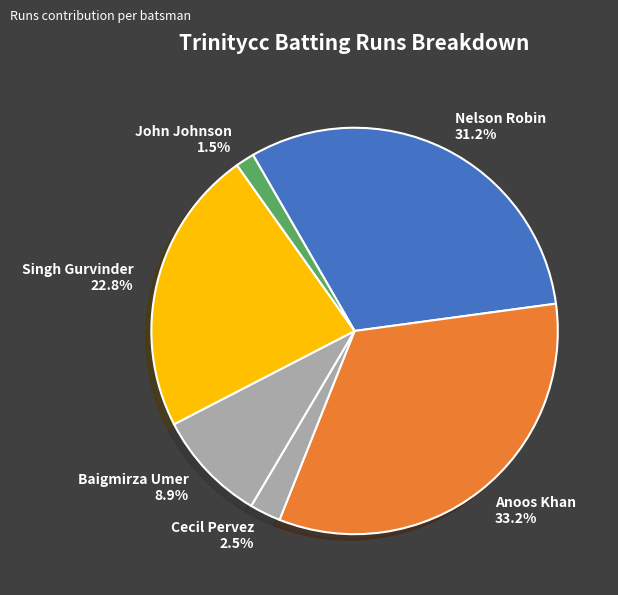

What is the largest slice in the pie chart?

Anoos Khan 33.2%